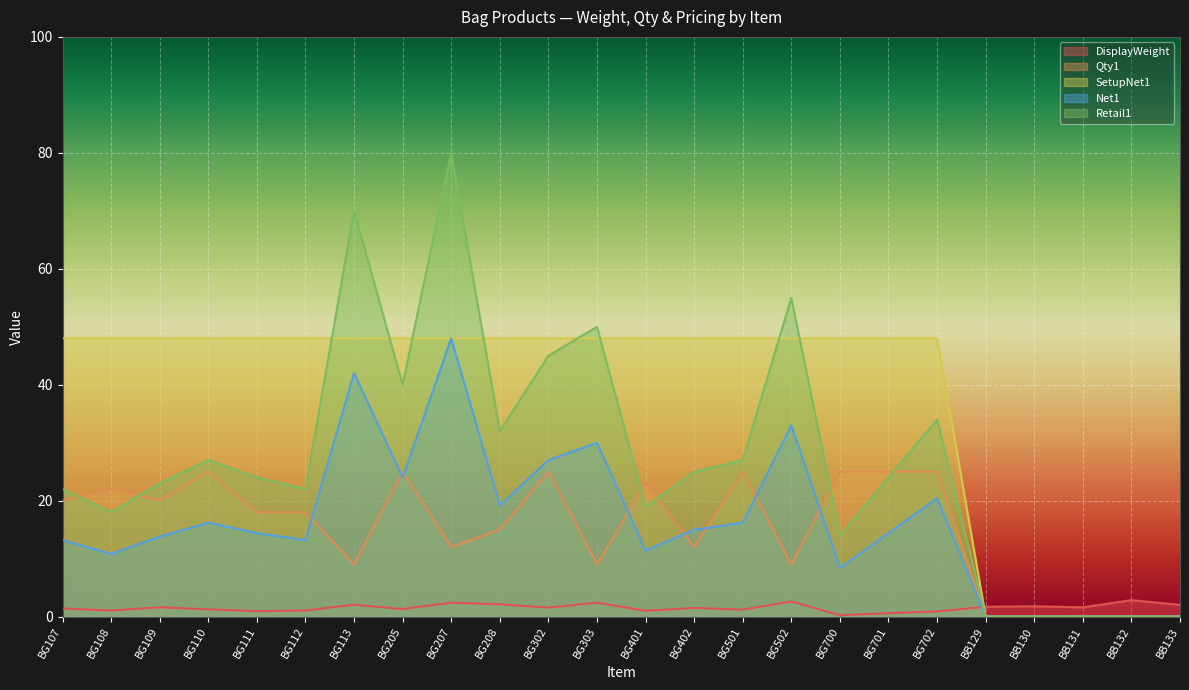

True or false: Qty1 has more than 0 interior local peaks.

True